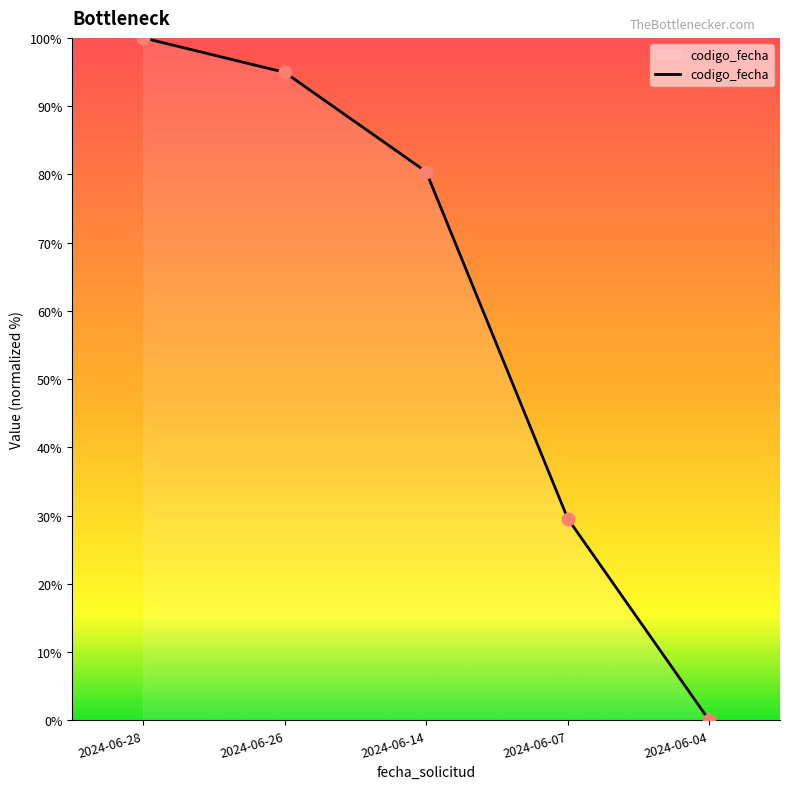

Which has a higher value, 2024-06-14 or 2024-06-28?

2024-06-28